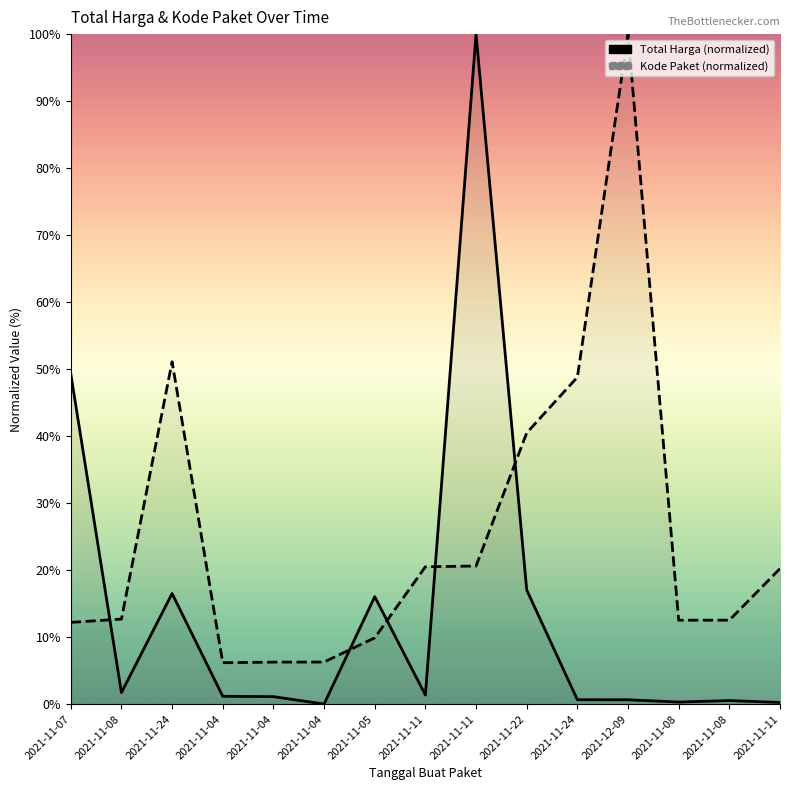

Is the value of Total Harga at 2021-11-24 greater than the value of Kode Paket at 2021-11-05?

Yes